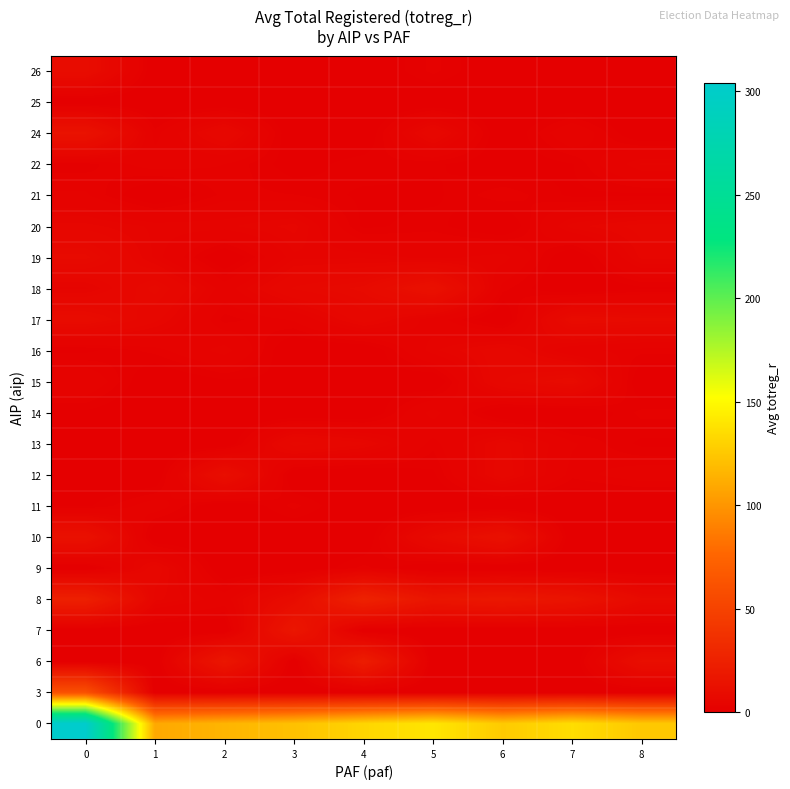

Count the number of data series in this chart.

22